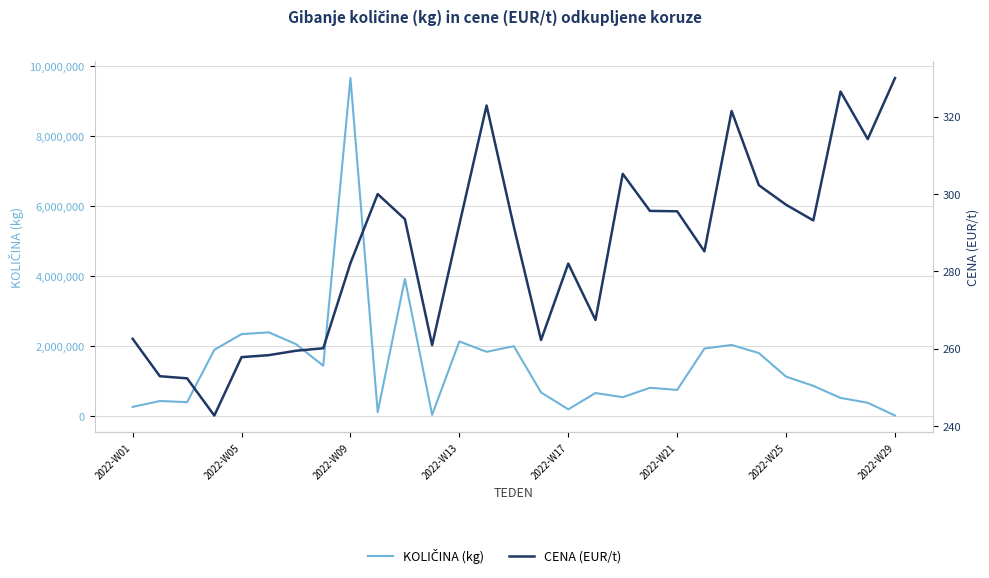

True or false: KOLIČINA (kg) and CENA (EUR/t) cross at least once.

False